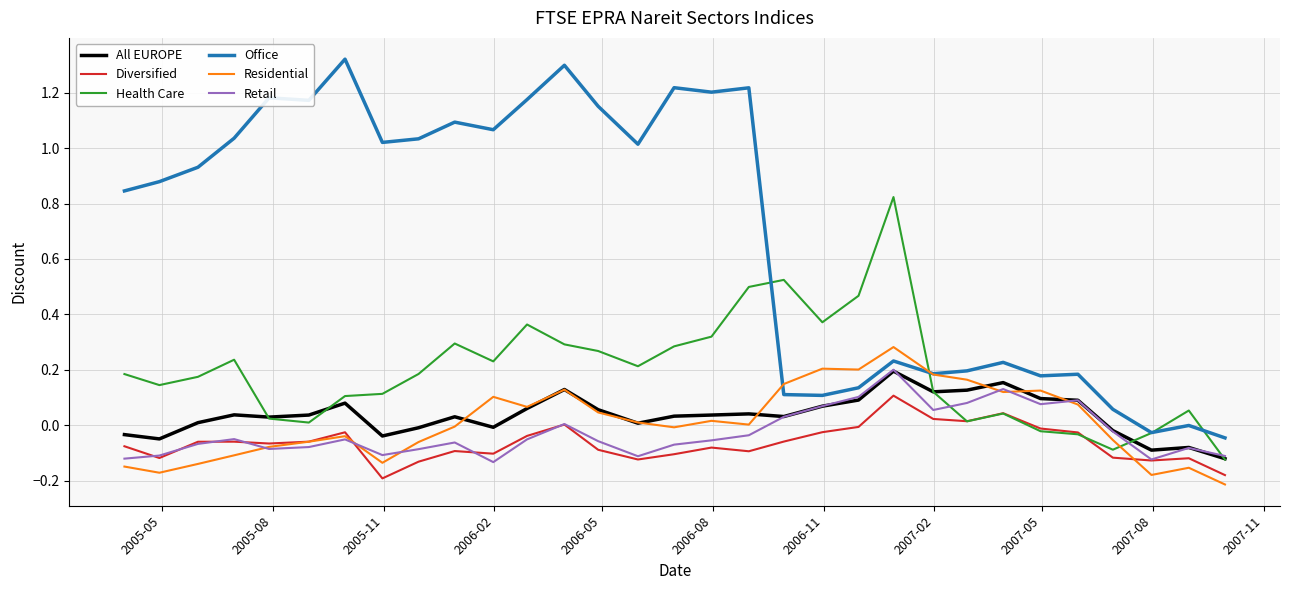

True or false: Office and Diversified cross at least once.

False